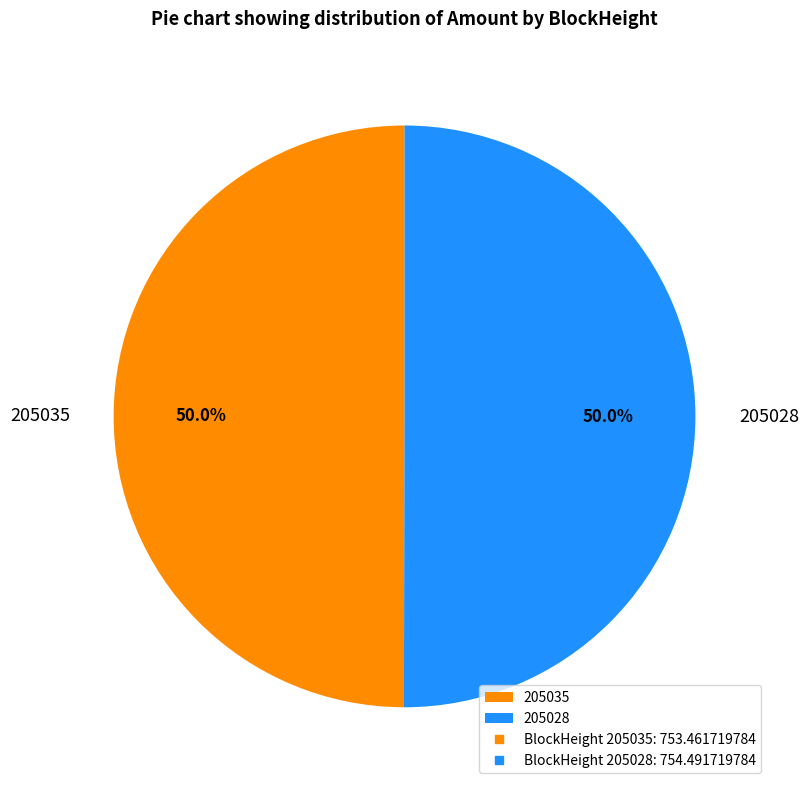

Approximately how many times larger is the value at 205028 compared to 205035?

1.0